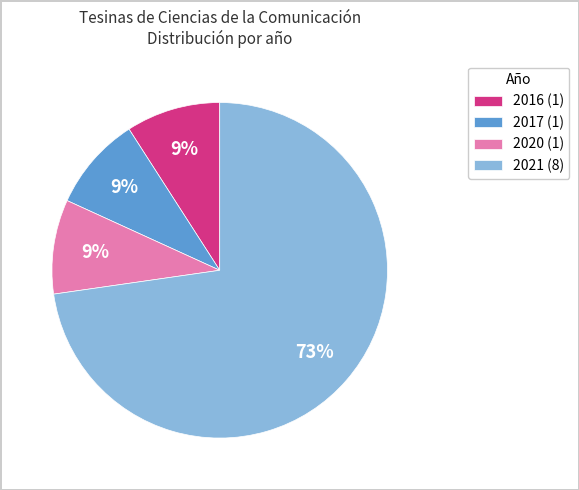

How many segments does this pie chart have?

4